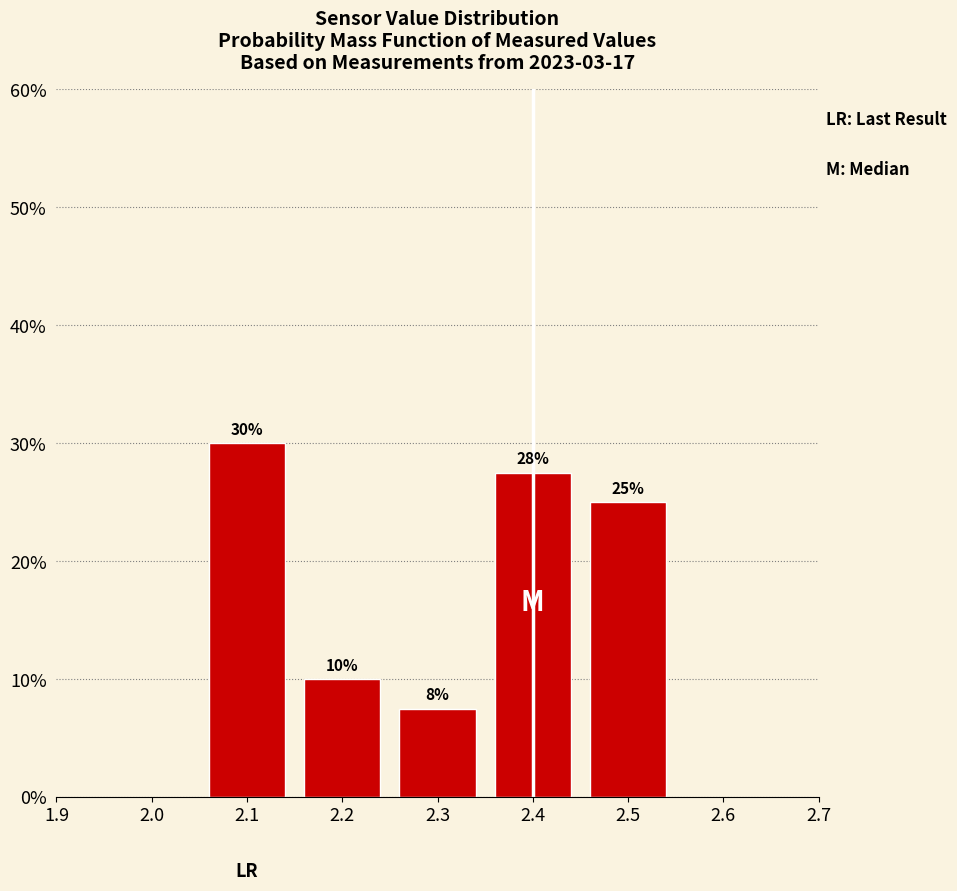

What is the value of the 4th bar from the left?

27.5